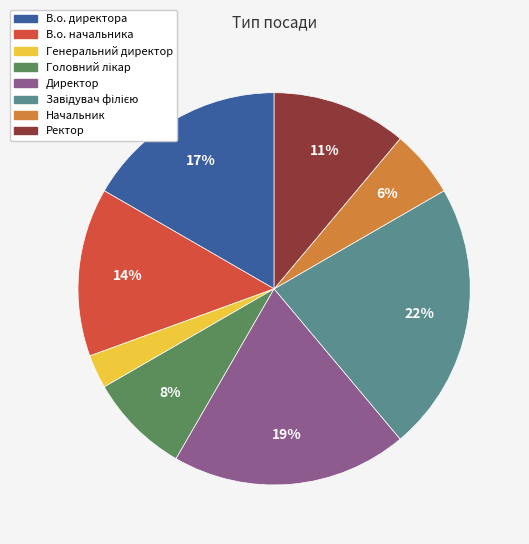

What is the smallest slice in the pie chart?

Генеральний директор